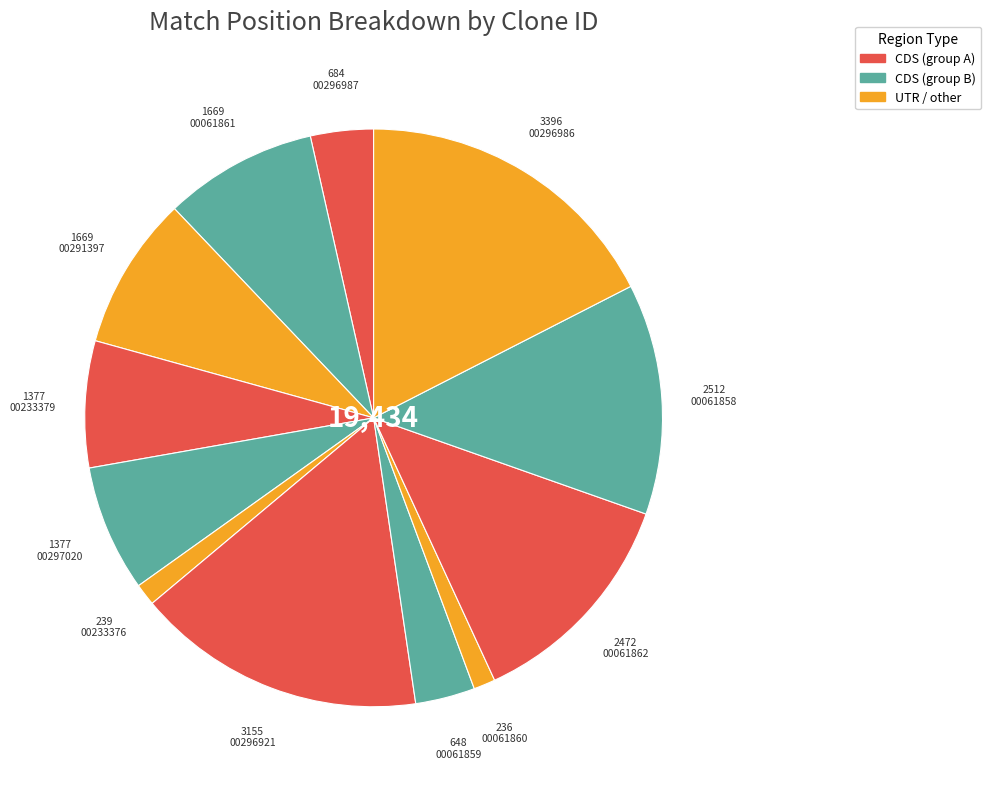

How many segments does this pie chart have?

12